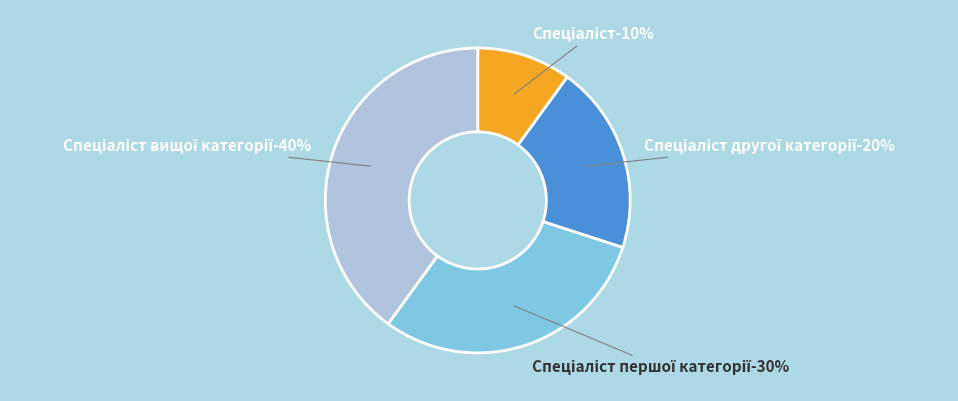

Does Спеціаліст першої категорії represent more than half of the total?

No